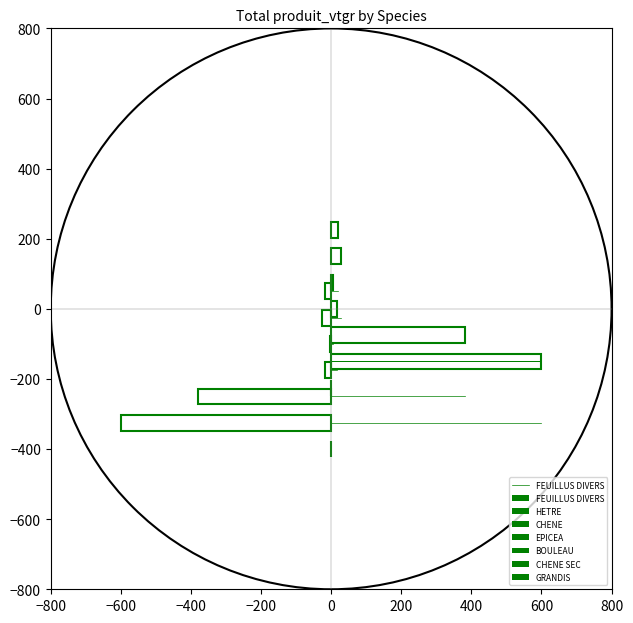

What is the value of the 6th bar from the left?

15.1